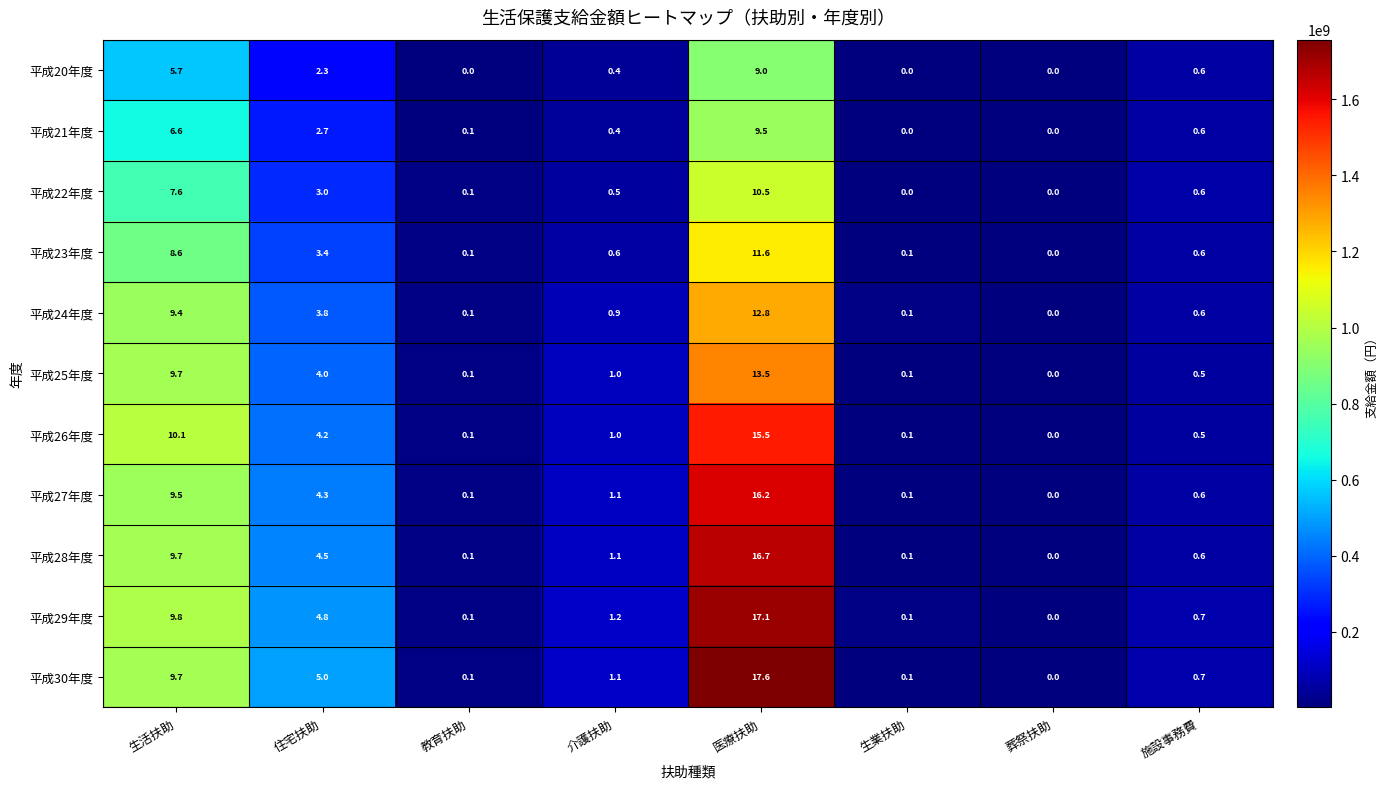

What is the maximum value for 平成24年度?

12.8